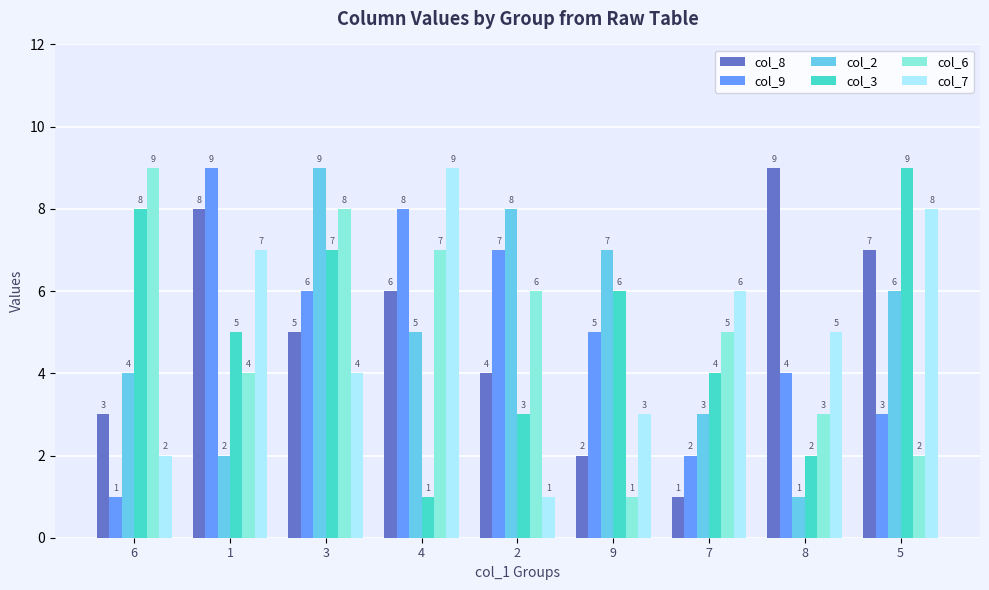

What are all the series names shown in the legend?

col_8, col_9, col_2, col_3, col_6, col_7